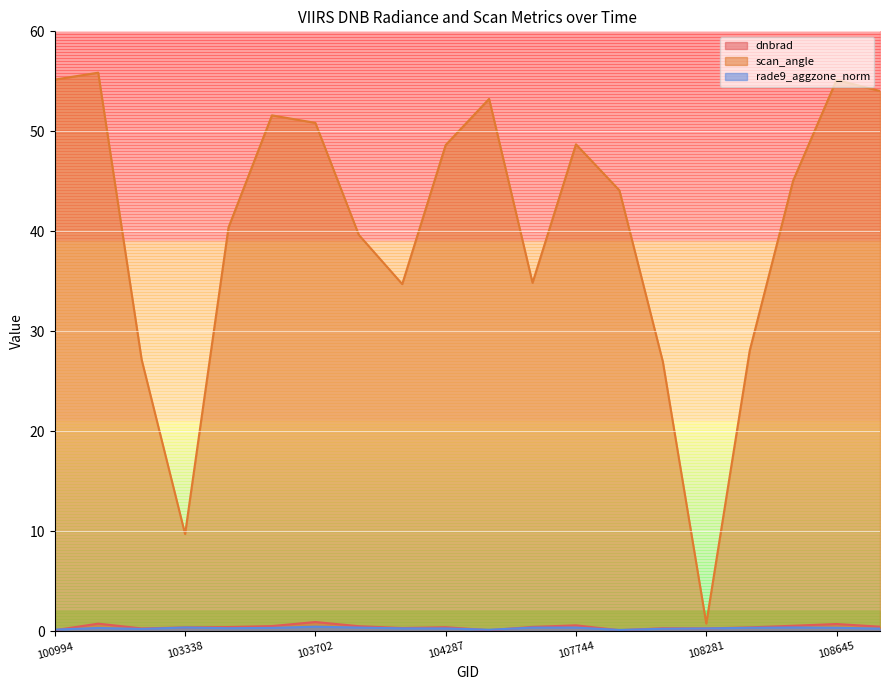

What is the value of the rade9_aggzone_norm point at the 18th from the left?

0.4